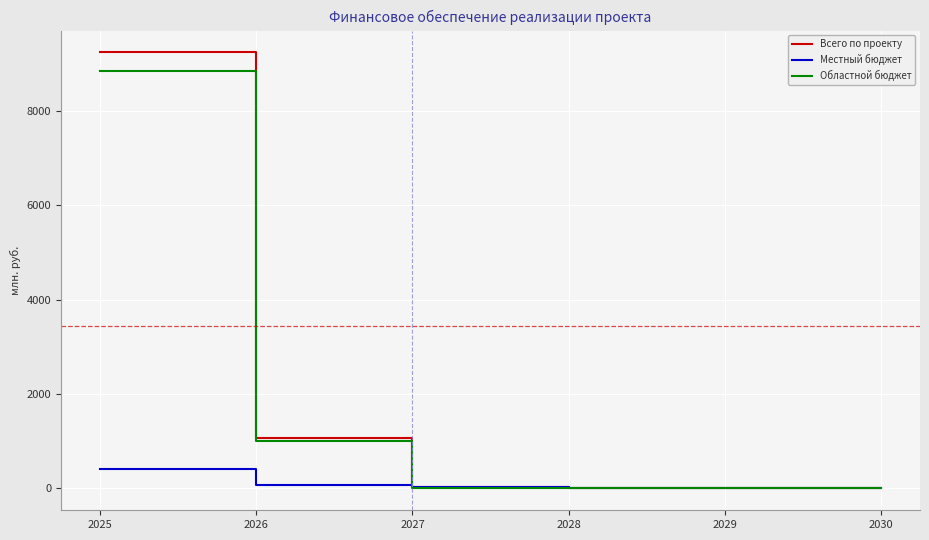

What is the average value of the Всего по проекту series?

1723.8